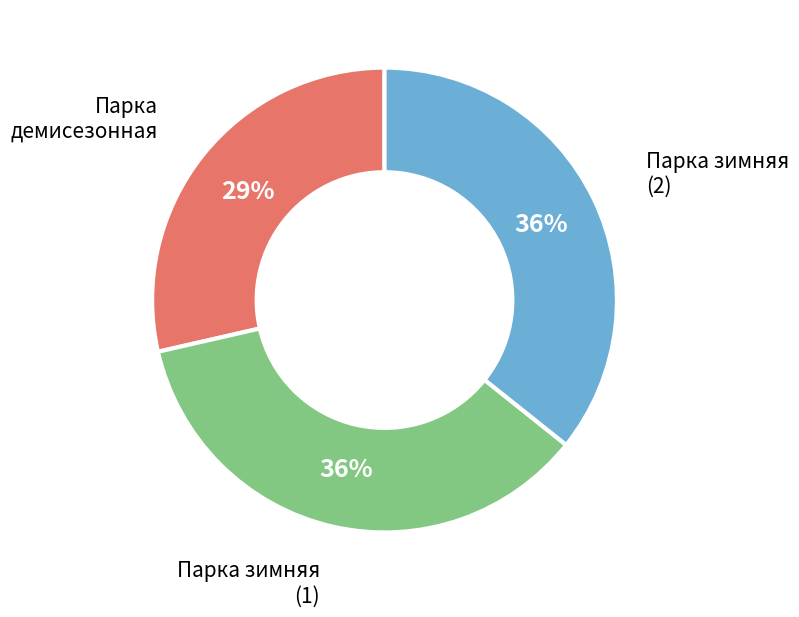

To the nearest percent, what is the difference between the largest and smallest slice percentages?

7%